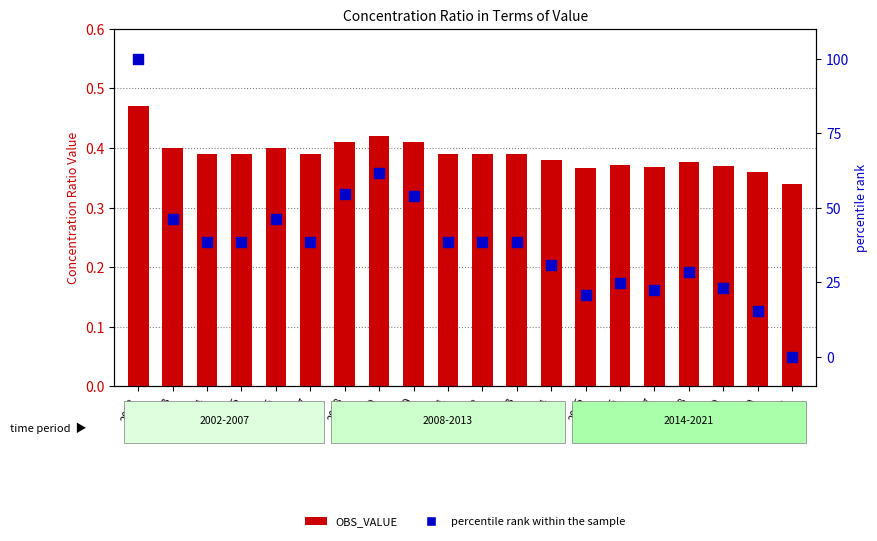

Is the value of percentile rank within the sample at 2021 greater than the value of OBS_VALUE at 2007?

No